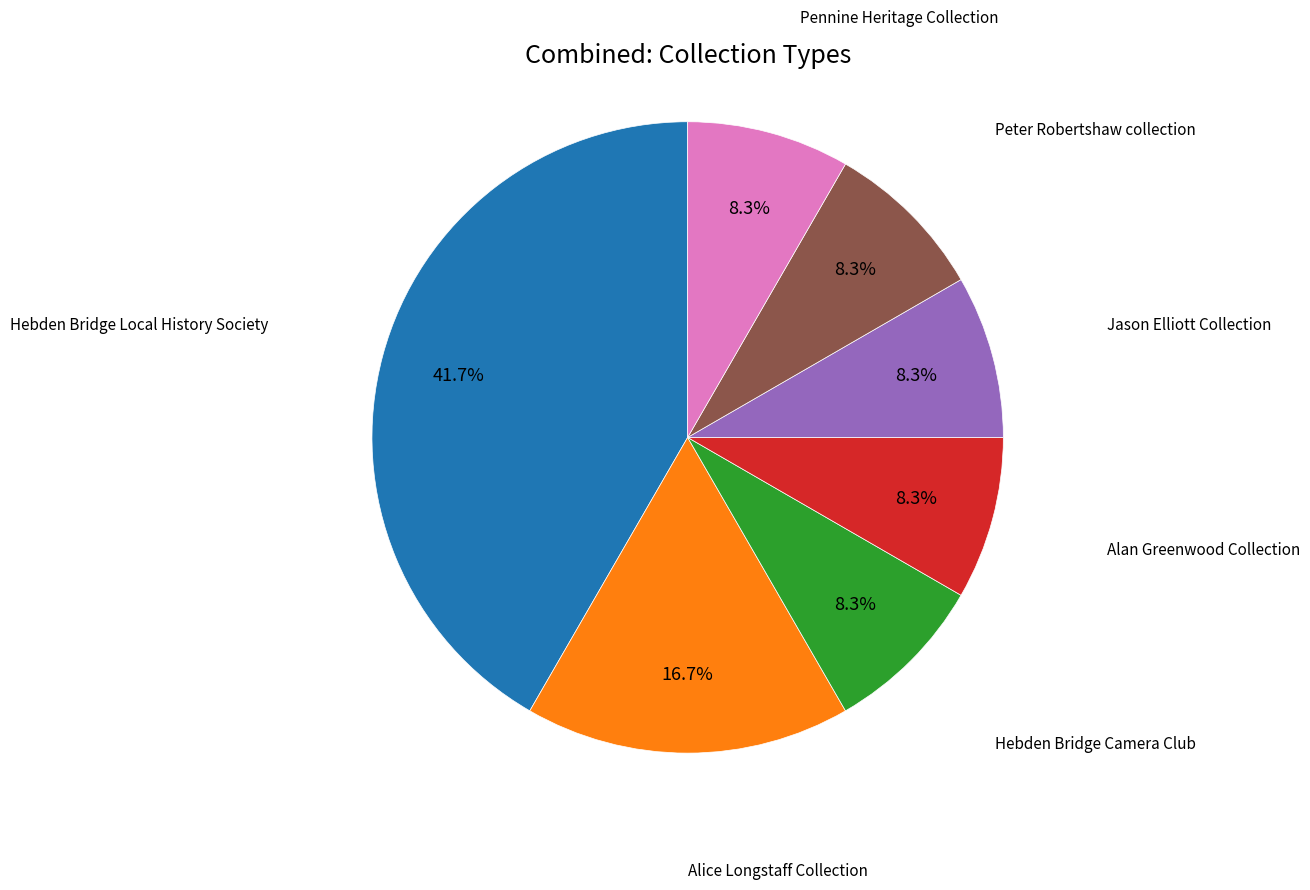

Is there a majority slice in this chart?

No